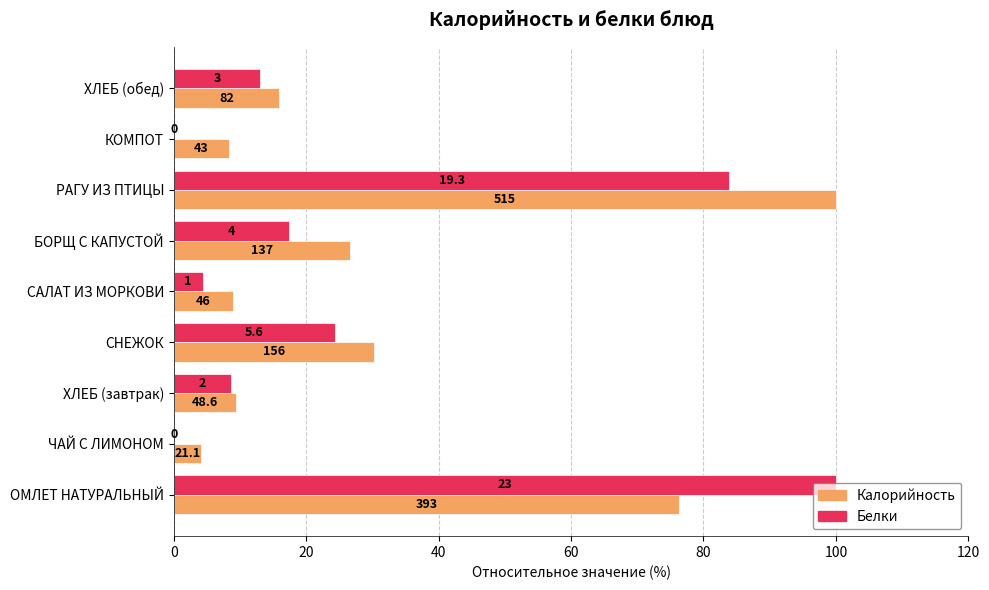

What are all the series names shown in the legend?

Калорийность, Белки